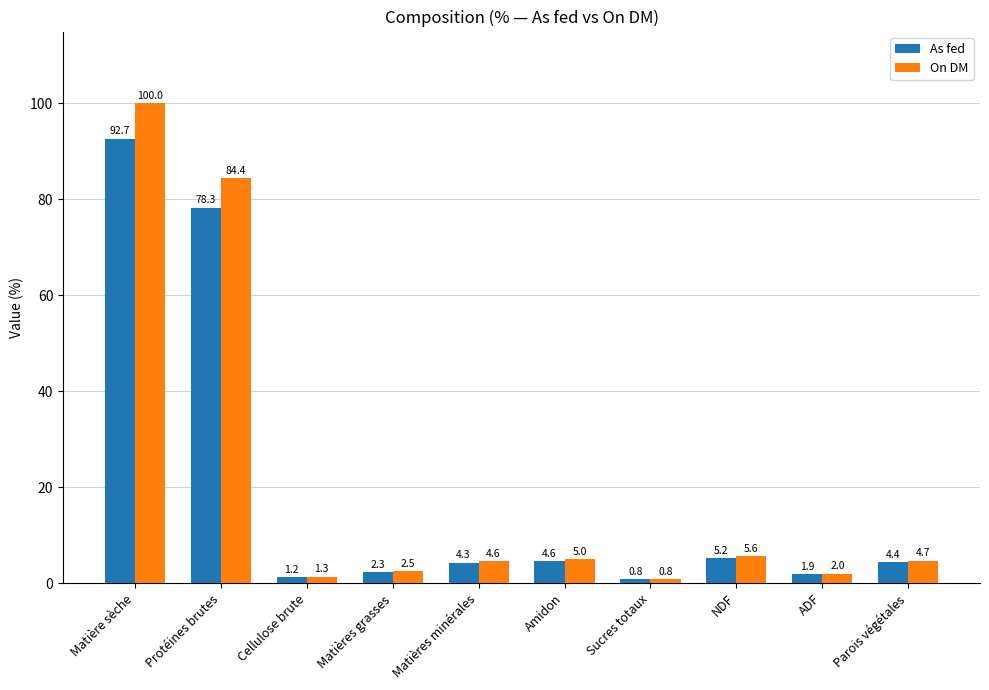

How many categories are shown in the chart?

10